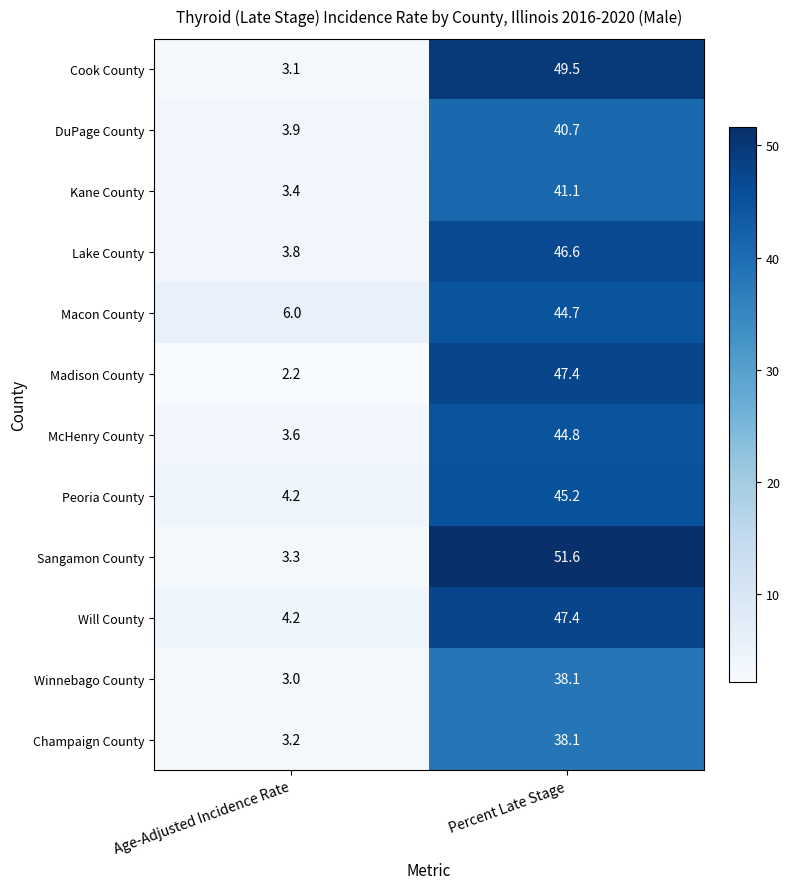

What is the sum of all DuPage County values?

44.6